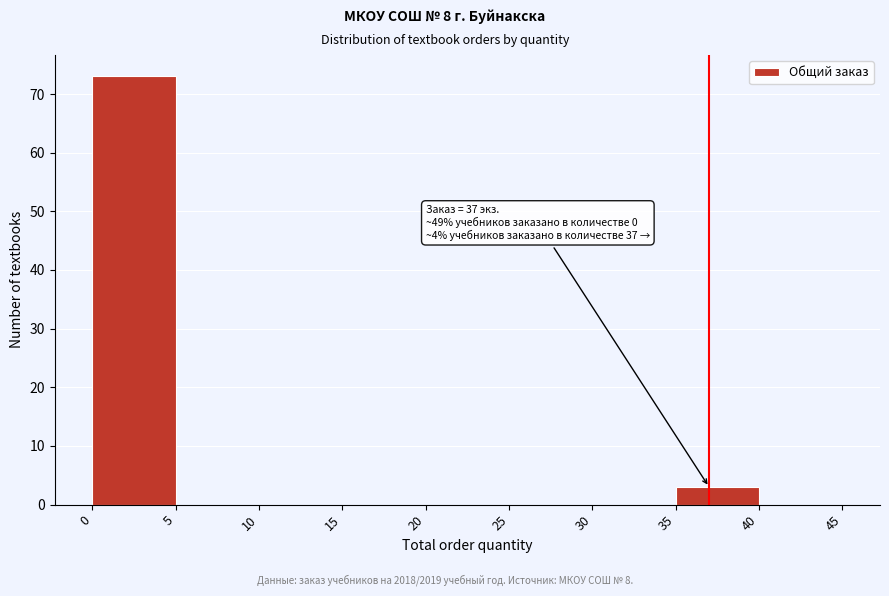

Over which range of the x-axis is the bar tallest?

0 to 5